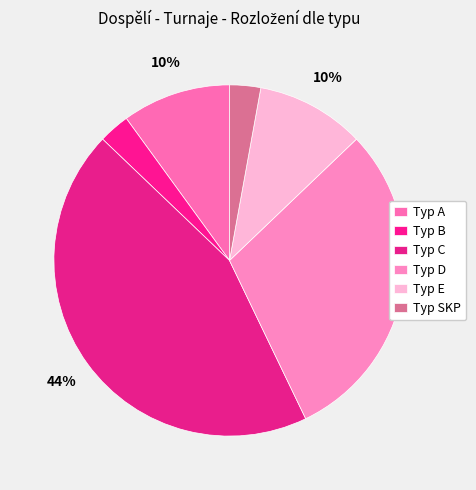

Count the number of slices in the pie.

6